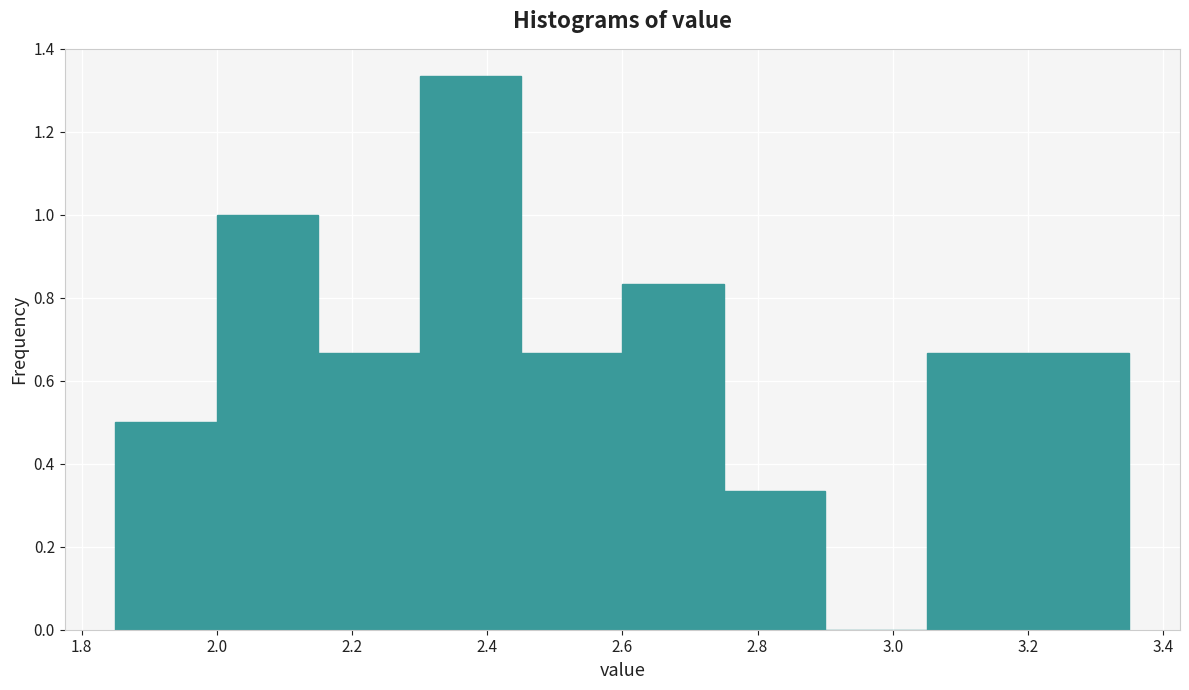

Over which range of the x-axis is the bar tallest?

2.30 to 2.45